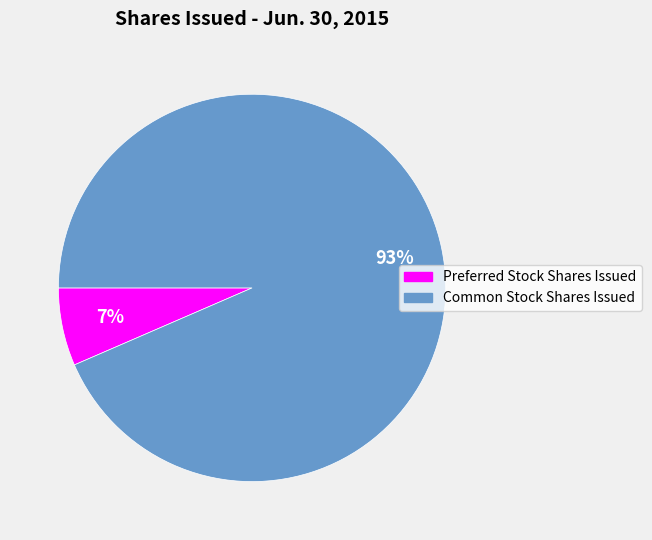

Which category has the biggest portion of the pie?

Common Stock Shares Issued